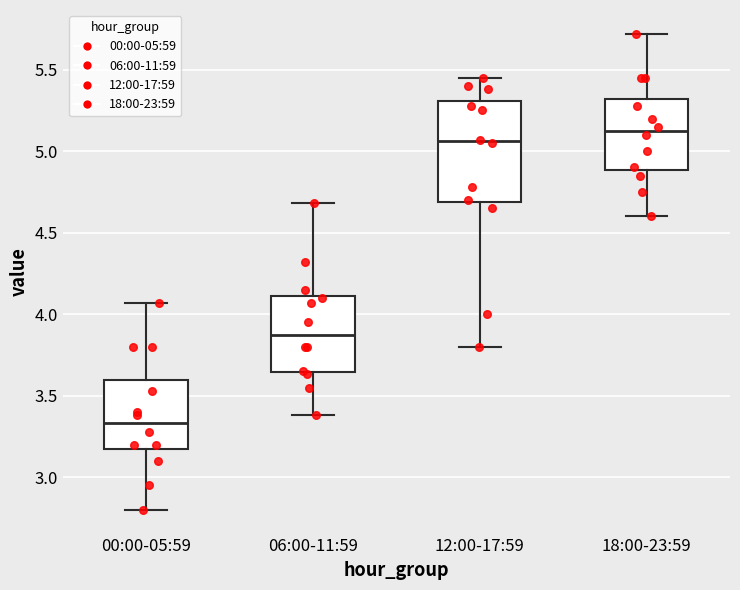

Which box's median line is the lowest?

00:00-05:59